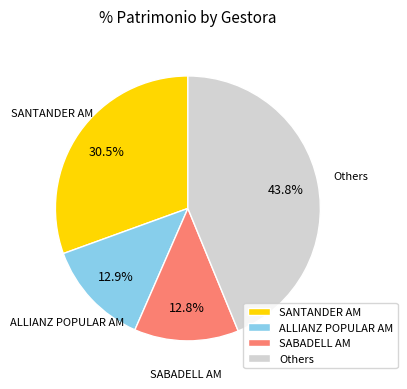

Does any single category account for the majority?

No